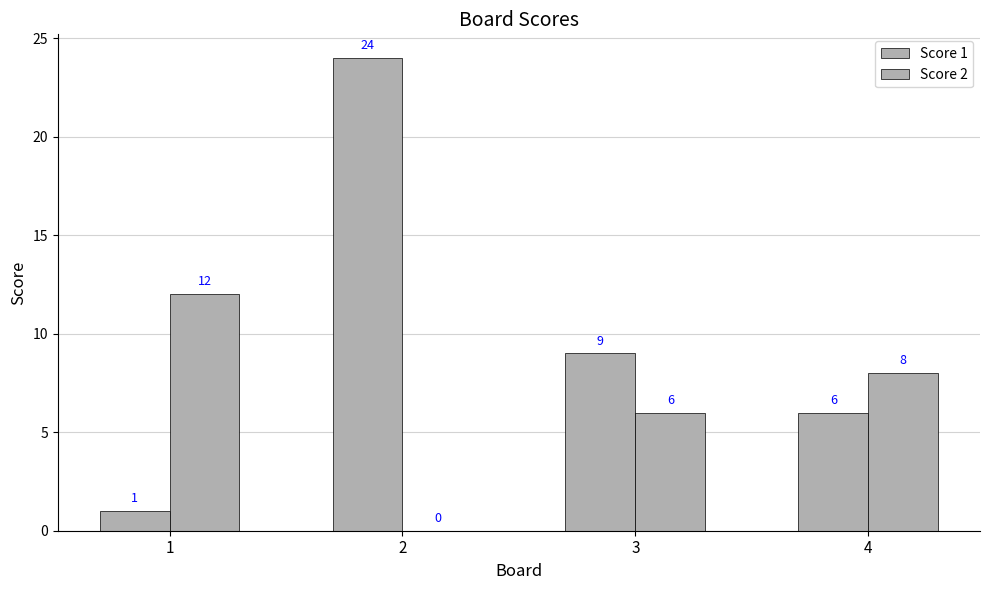

Reading left to right, what are all the values shown in this chart?

Score 1: 1	24	9	6
Score 2: 12	0	6	8